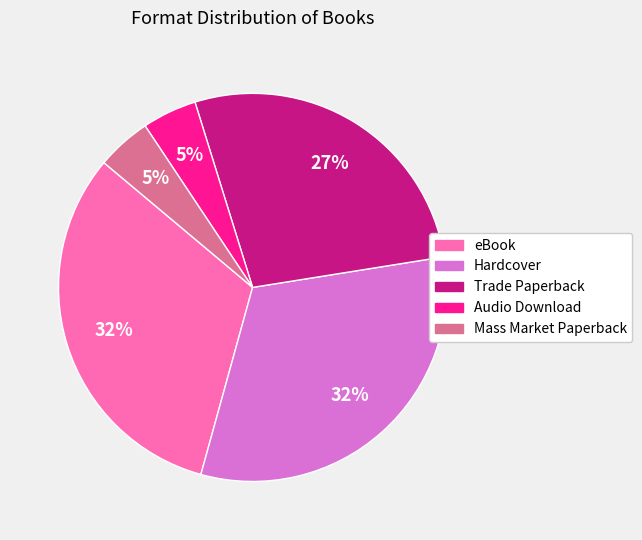

Which has a higher value, Mass Market Paperback or Trade Paperback?

Trade Paperback